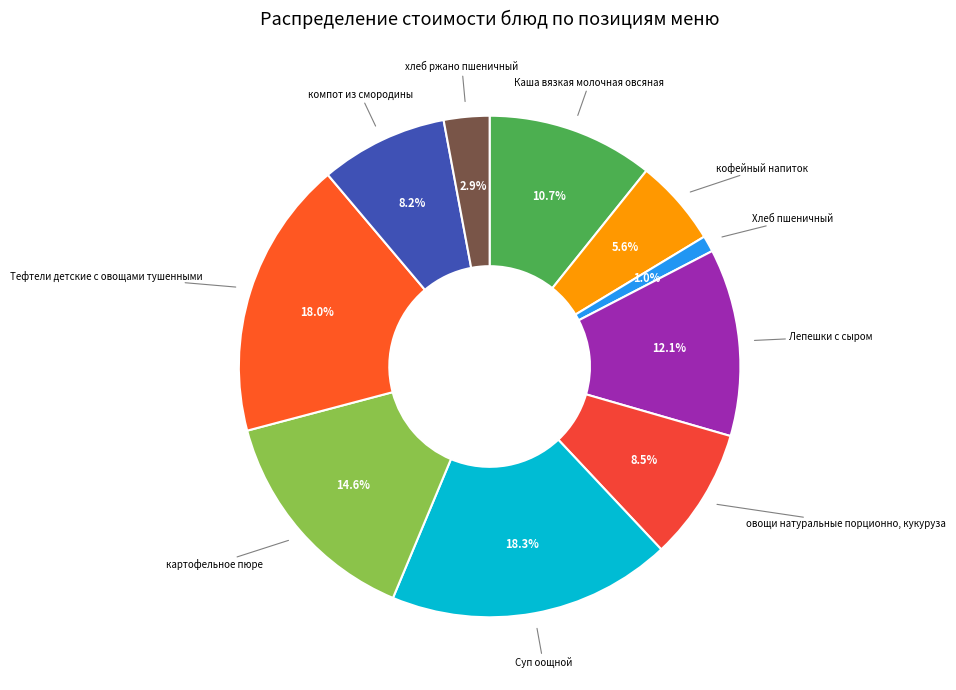

Between Каша вязкая молочная овсяная and Суп оощной, which is larger?

Суп оощной